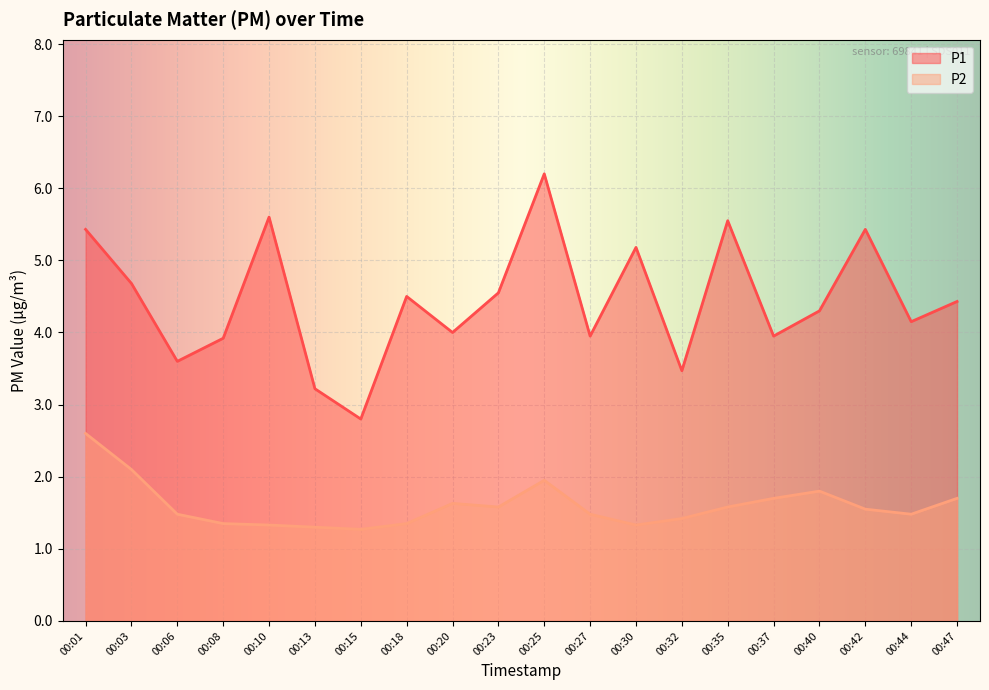

What is the average value of the P1 series?

4.4